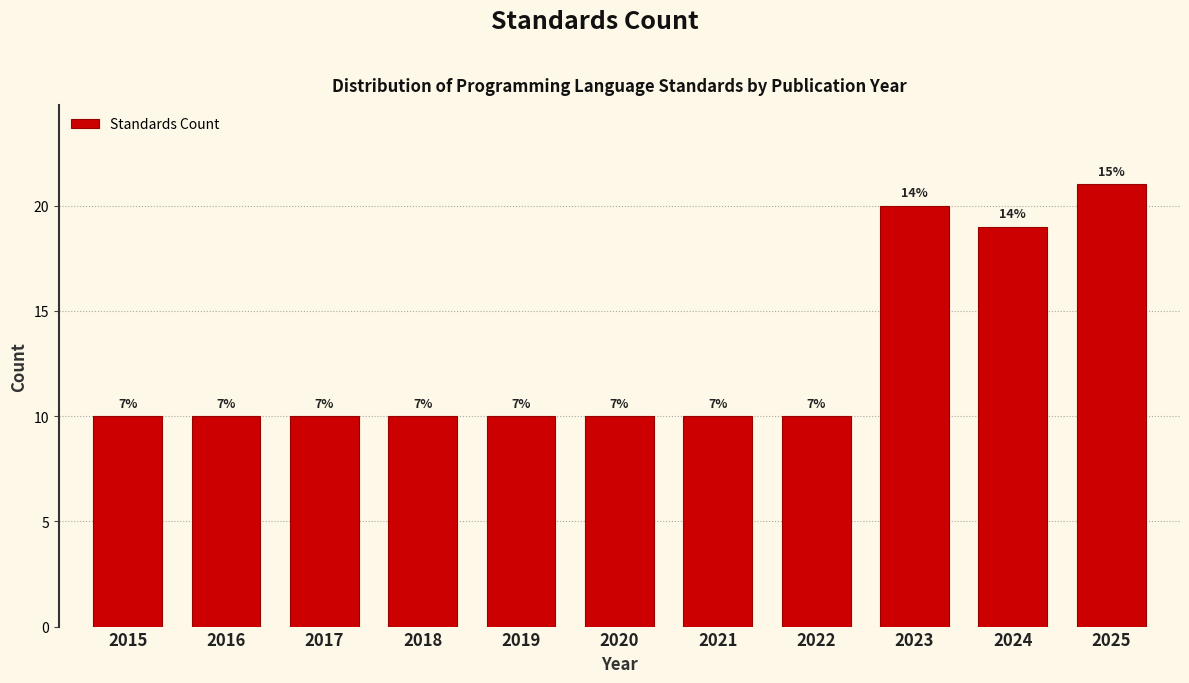

How many bars are there in total?

11